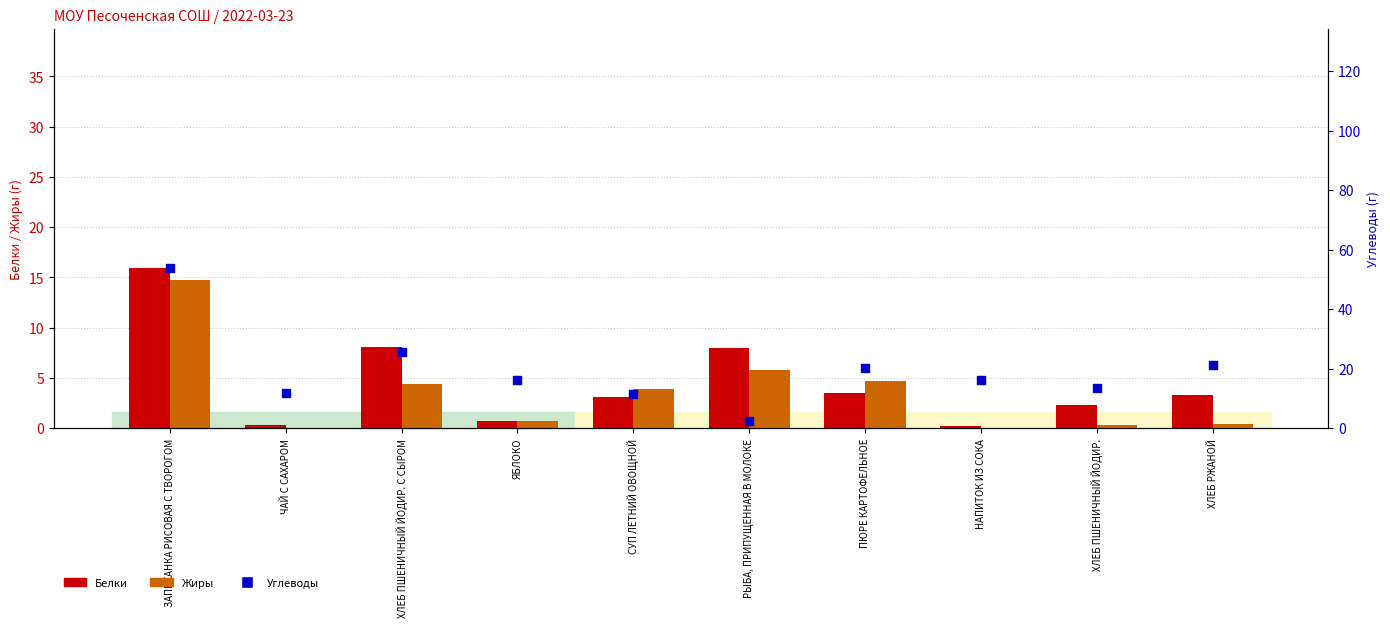

Is the value of Жиры at НАПИТОК ИЗ СОКА greater than the value of Углеводы at ЯБЛОКО?

No